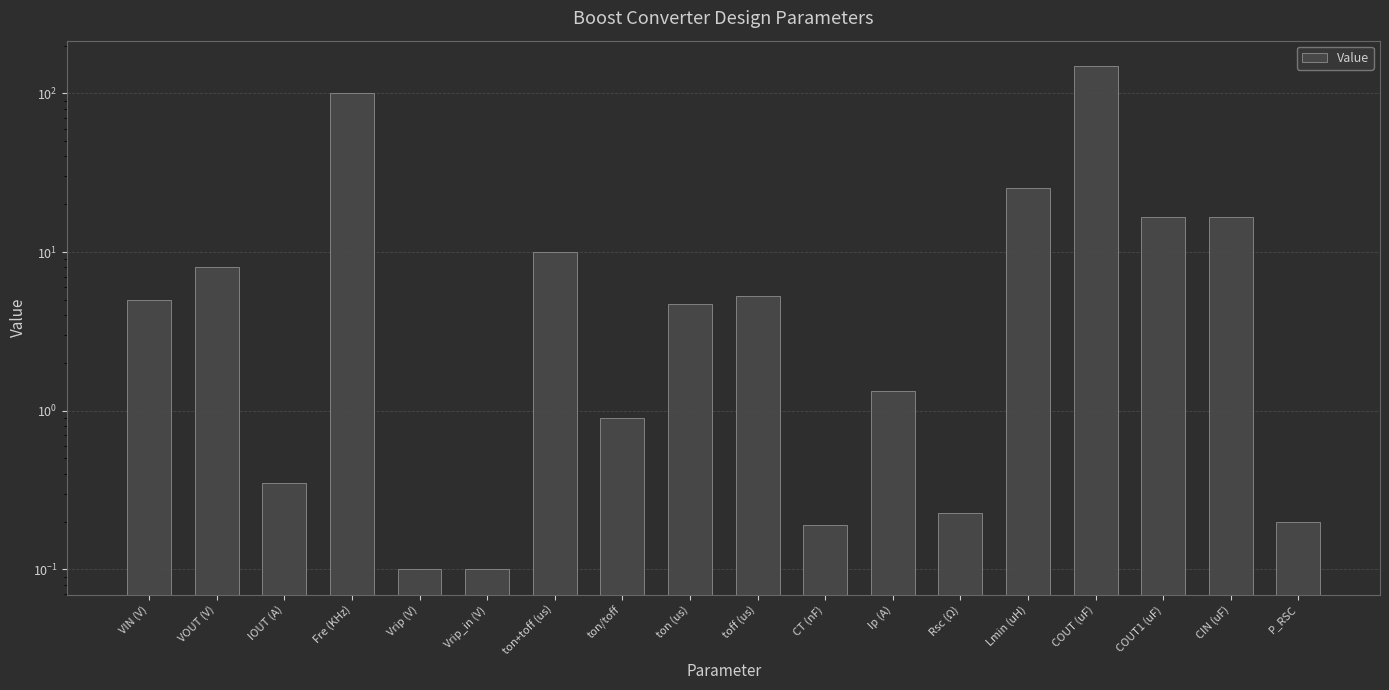

Does the chart contain stacked bars?

No